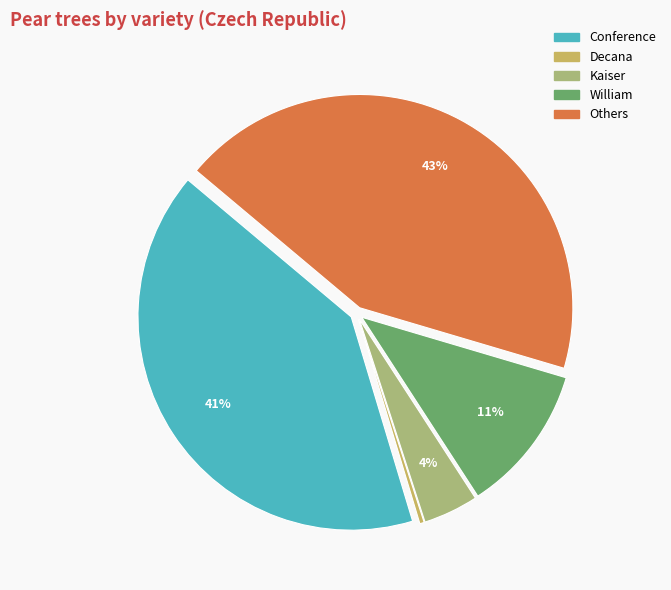

To the nearest percent, what is the combined percentage of Decana and Conference?

41%